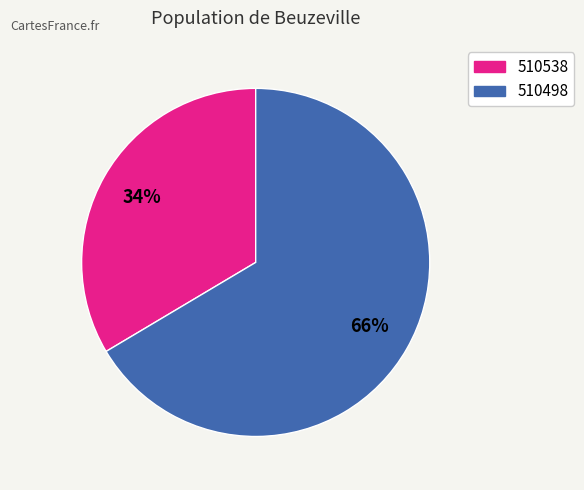

Combined, do 510498 and 510538 account for over 50%?

Yes